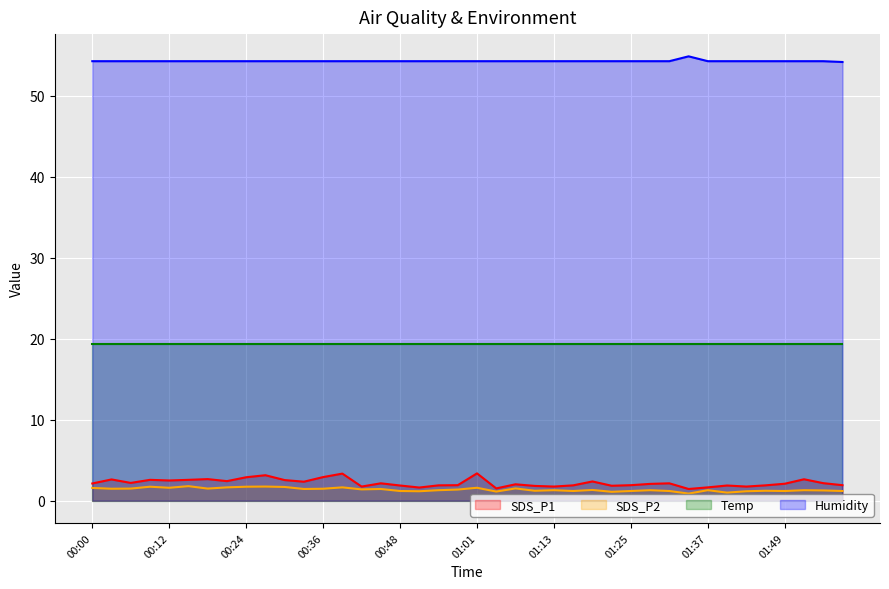

Between 00:48 and 01:10, which is larger?

00:48